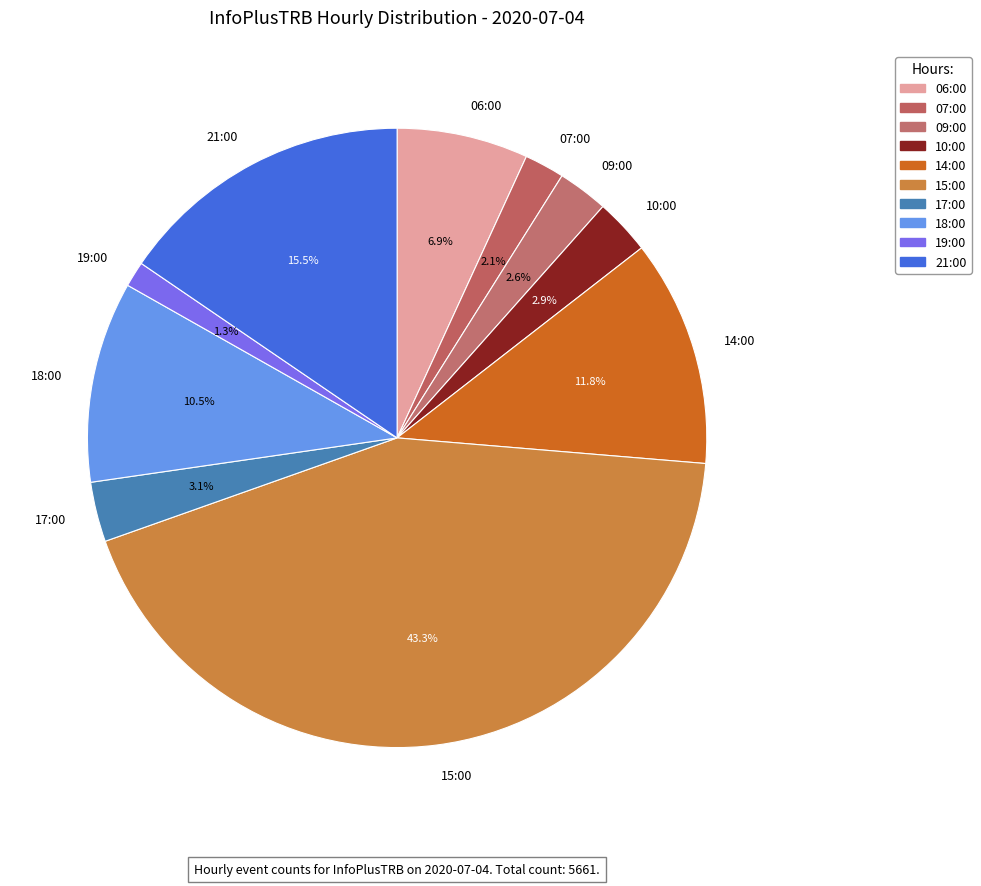

Approximately how many times larger is the value at 09:00 compared to 06:00?

0.4